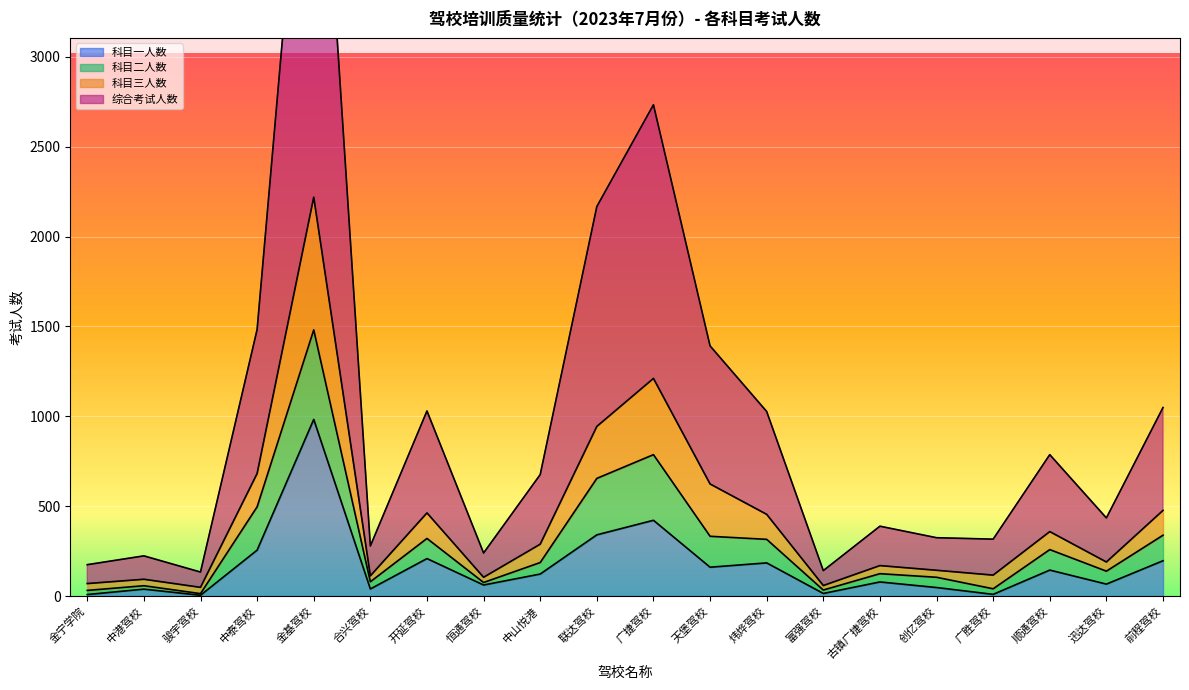

The 科目一人数 series shows 67 at 迅达驾校. True or false?

True